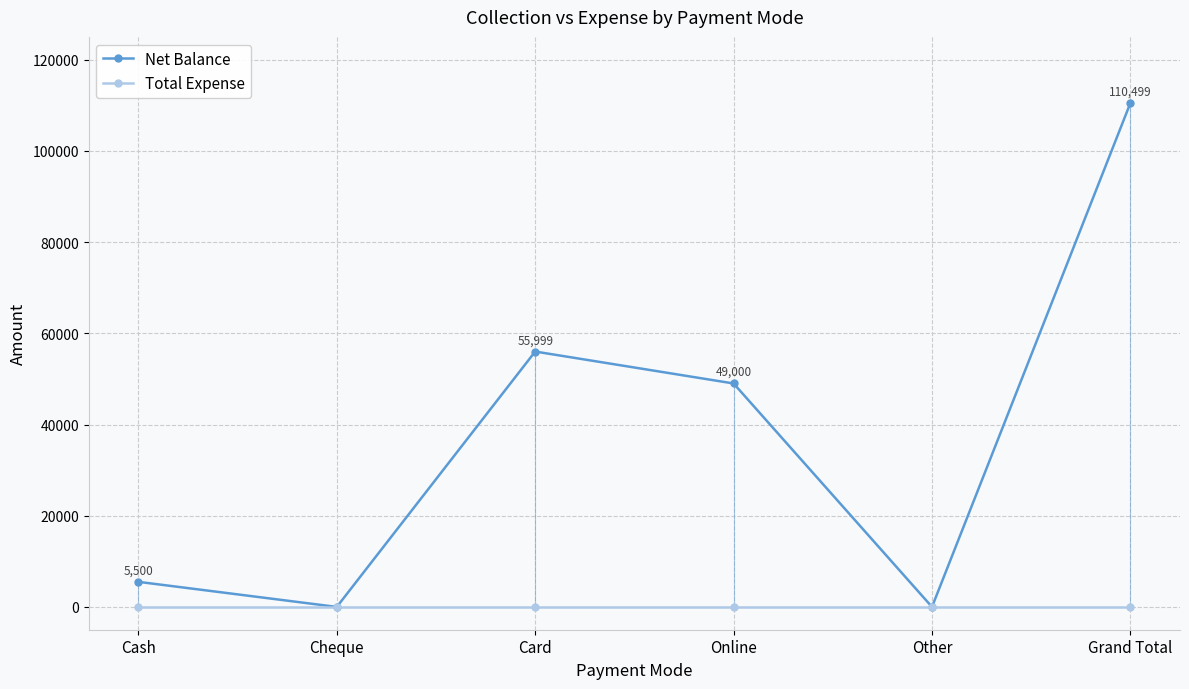

How many interior local peaks does the Net Balance series have?

1